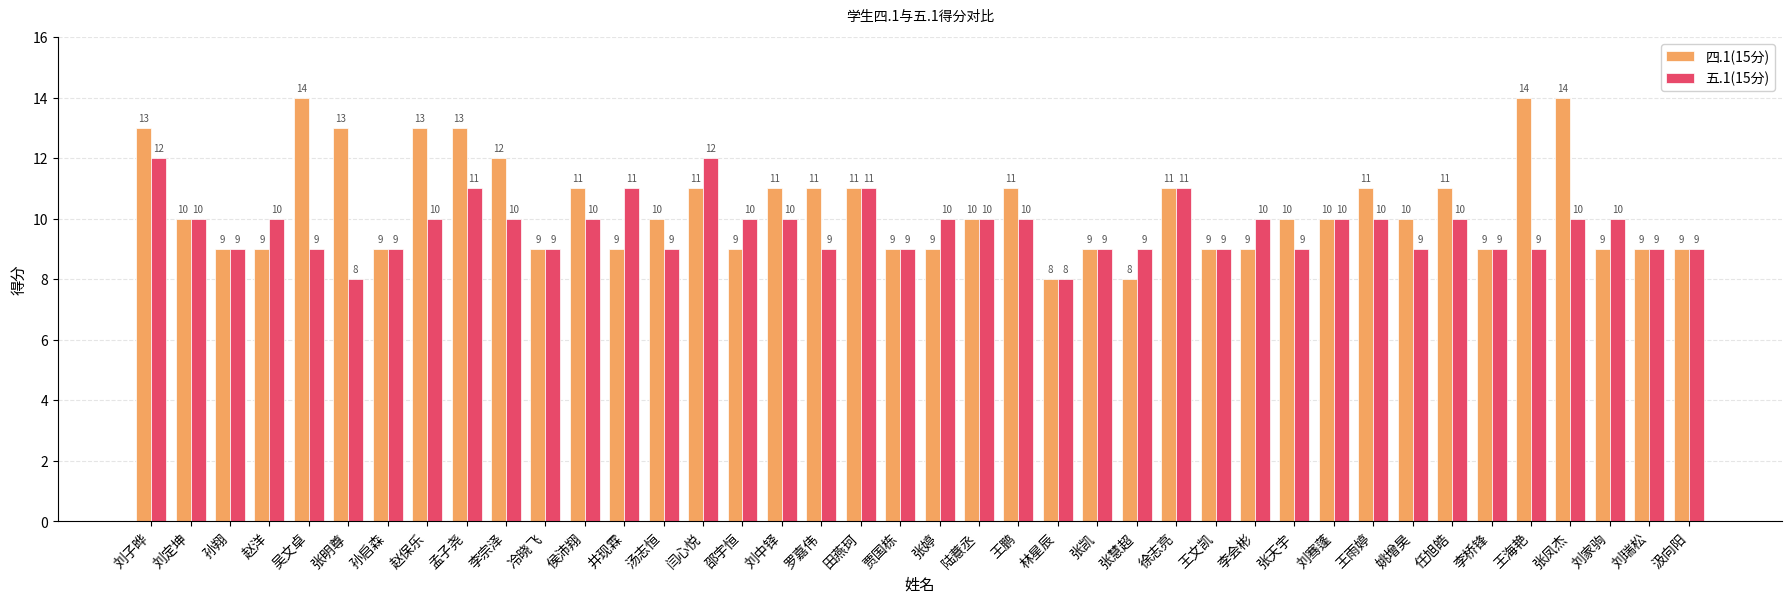

Reading left to right, extract all data points from this chart.

四.1(15分): 13	10	9	9	14	13	9	13	13	12	9	11	9	10	11	9	11	11	11	9	9	10	11	8	9	8	11	9	9	10	10	11	10	11	9	14	14	9	9	9
五.1(15分): 12	10	9	10	9	8	9	10	11	10	9	10	11	9	12	10	10	9	11	9	10	10	10	8	9	9	11	9	10	9	10	10	9	10	9	9	10	10	9	9